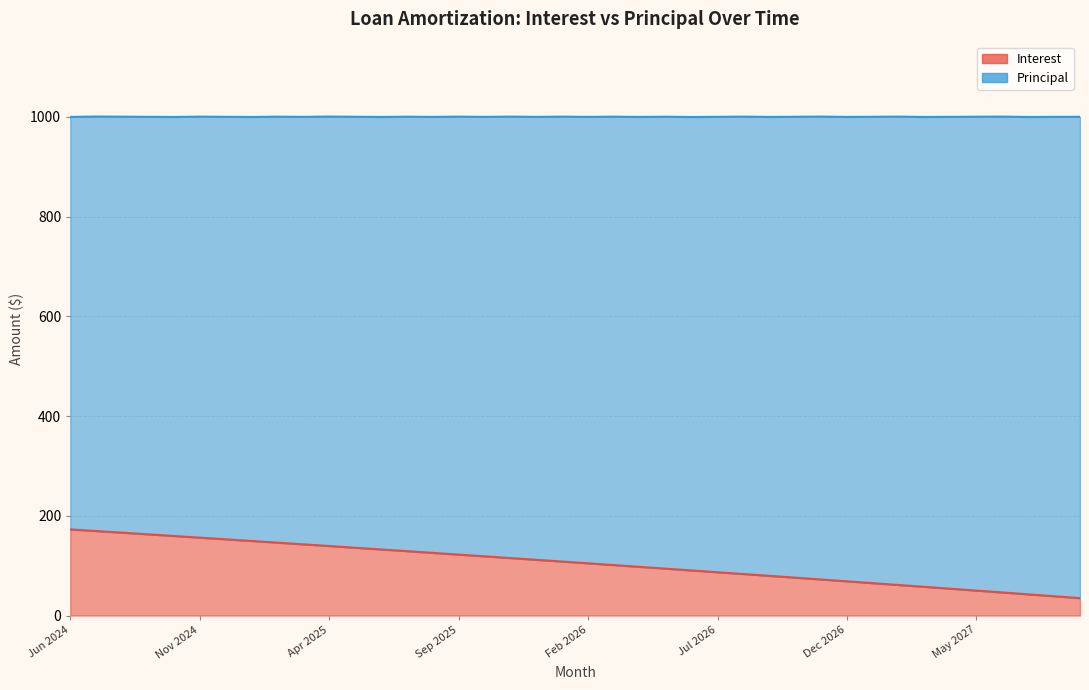

List the labels in order of value, largest first.

Jun 2024, Jul 2024, Aug 2024, Sep 2024, Oct 2024, Nov 2024, Dec 2024, Jan 2025, Feb 2025, Mar 2025, Apr 2025, May 2025, Jun 2025, Jul 2025, Aug 2025, Sep 2025, Oct 2025, Nov 2025, Dec 2025, Jan 2026, Feb 2026, Mar 2026, Apr 2026, May 2026, Jun 2026, Jul 2026, Aug 2026, Sep 2026, Oct 2026, Nov 2026, Dec 2026, Jan 2027, Feb 2027, Mar 2027, Apr 2027, May 2027, Jun 2027, Jul 2027, Aug 2027, Sep 2027